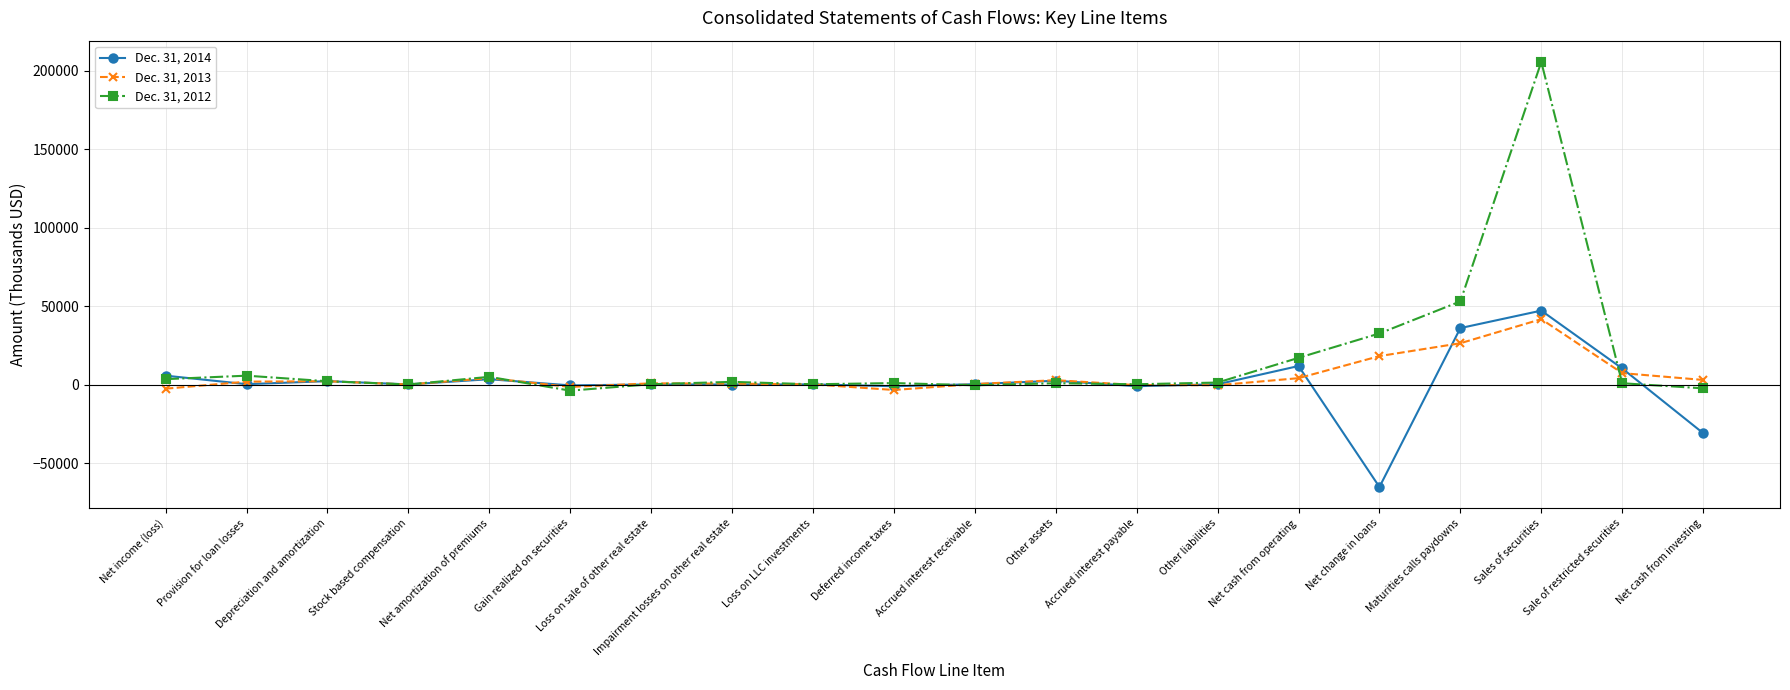

At which label does Dec. 31, 2012 first exceed 1280?

Net income (loss)